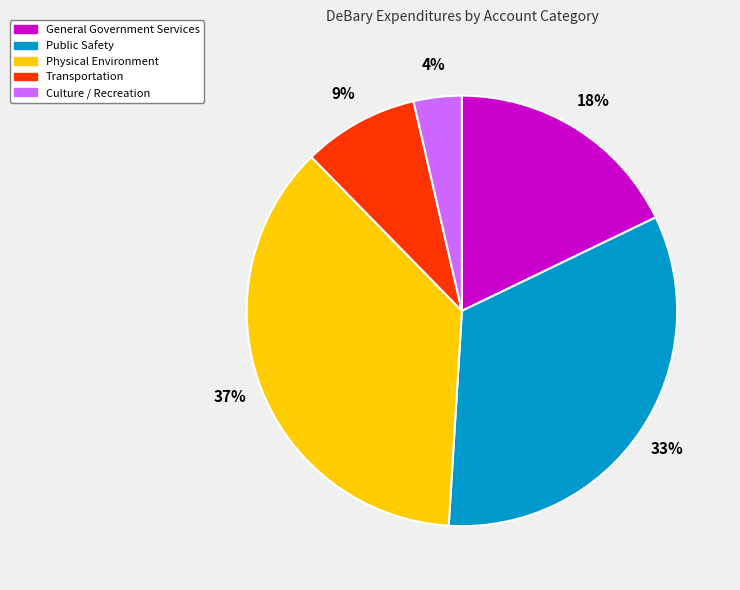

Does Public Safety account for over 50% of the chart?

No